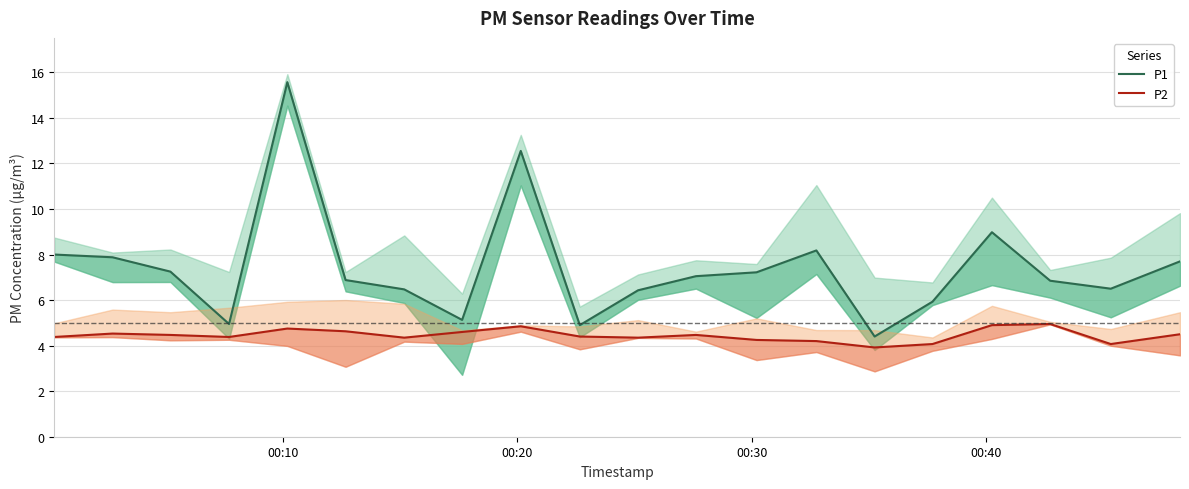

What are all the series names shown in the legend?

P1, P2